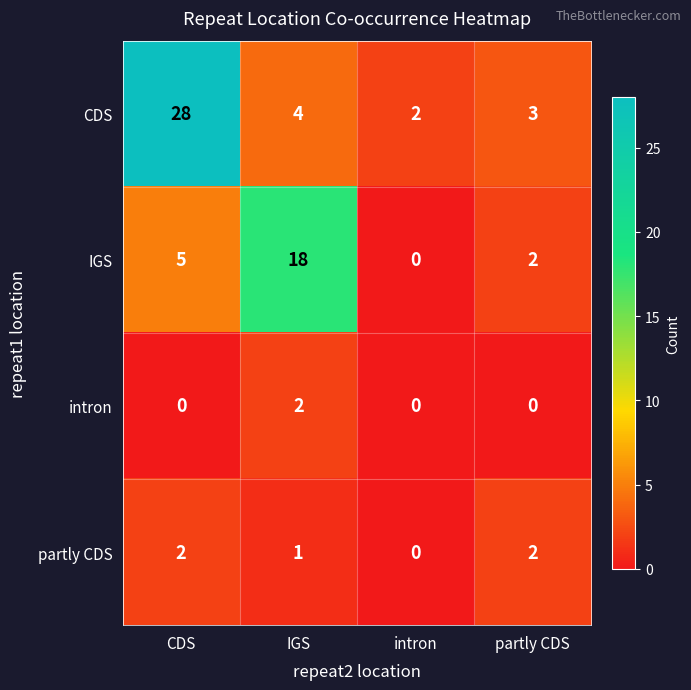

Reading left to right, extract all data points from this chart.

CDS: 28	4	2	3
IGS: 5	18	0	2
intron: 0	2	0	0
partly CDS: 2	1	0	2